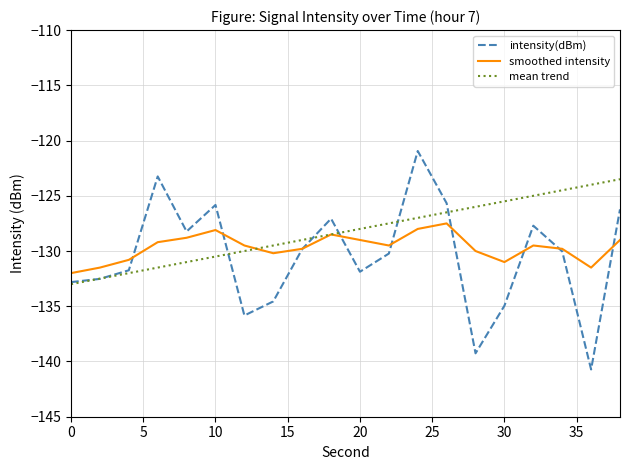

Which series has the widest spread of values?

intensity(dBm)